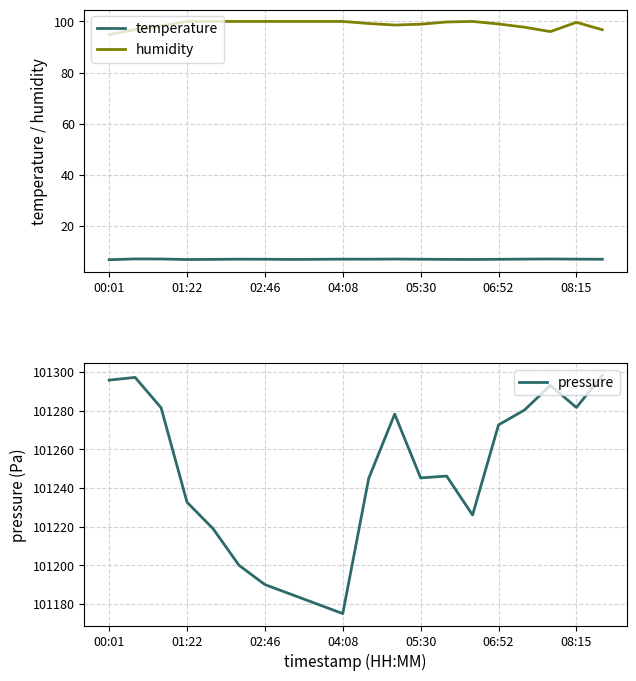

How many interior local peaks does the humidity series have?

2